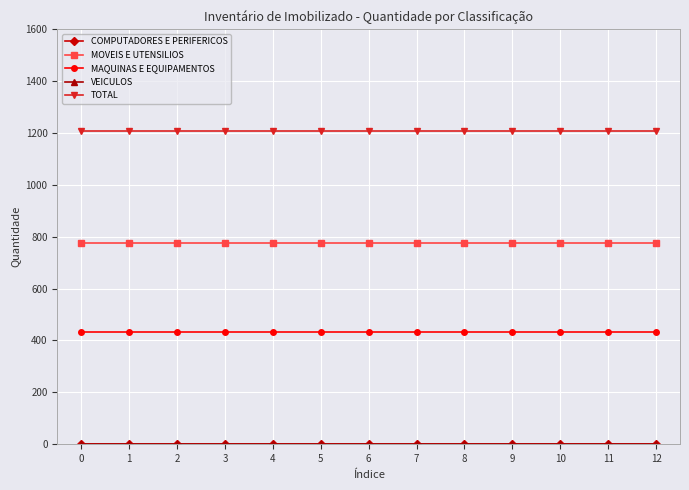

Is this an area chart (filled region under the line)?

No